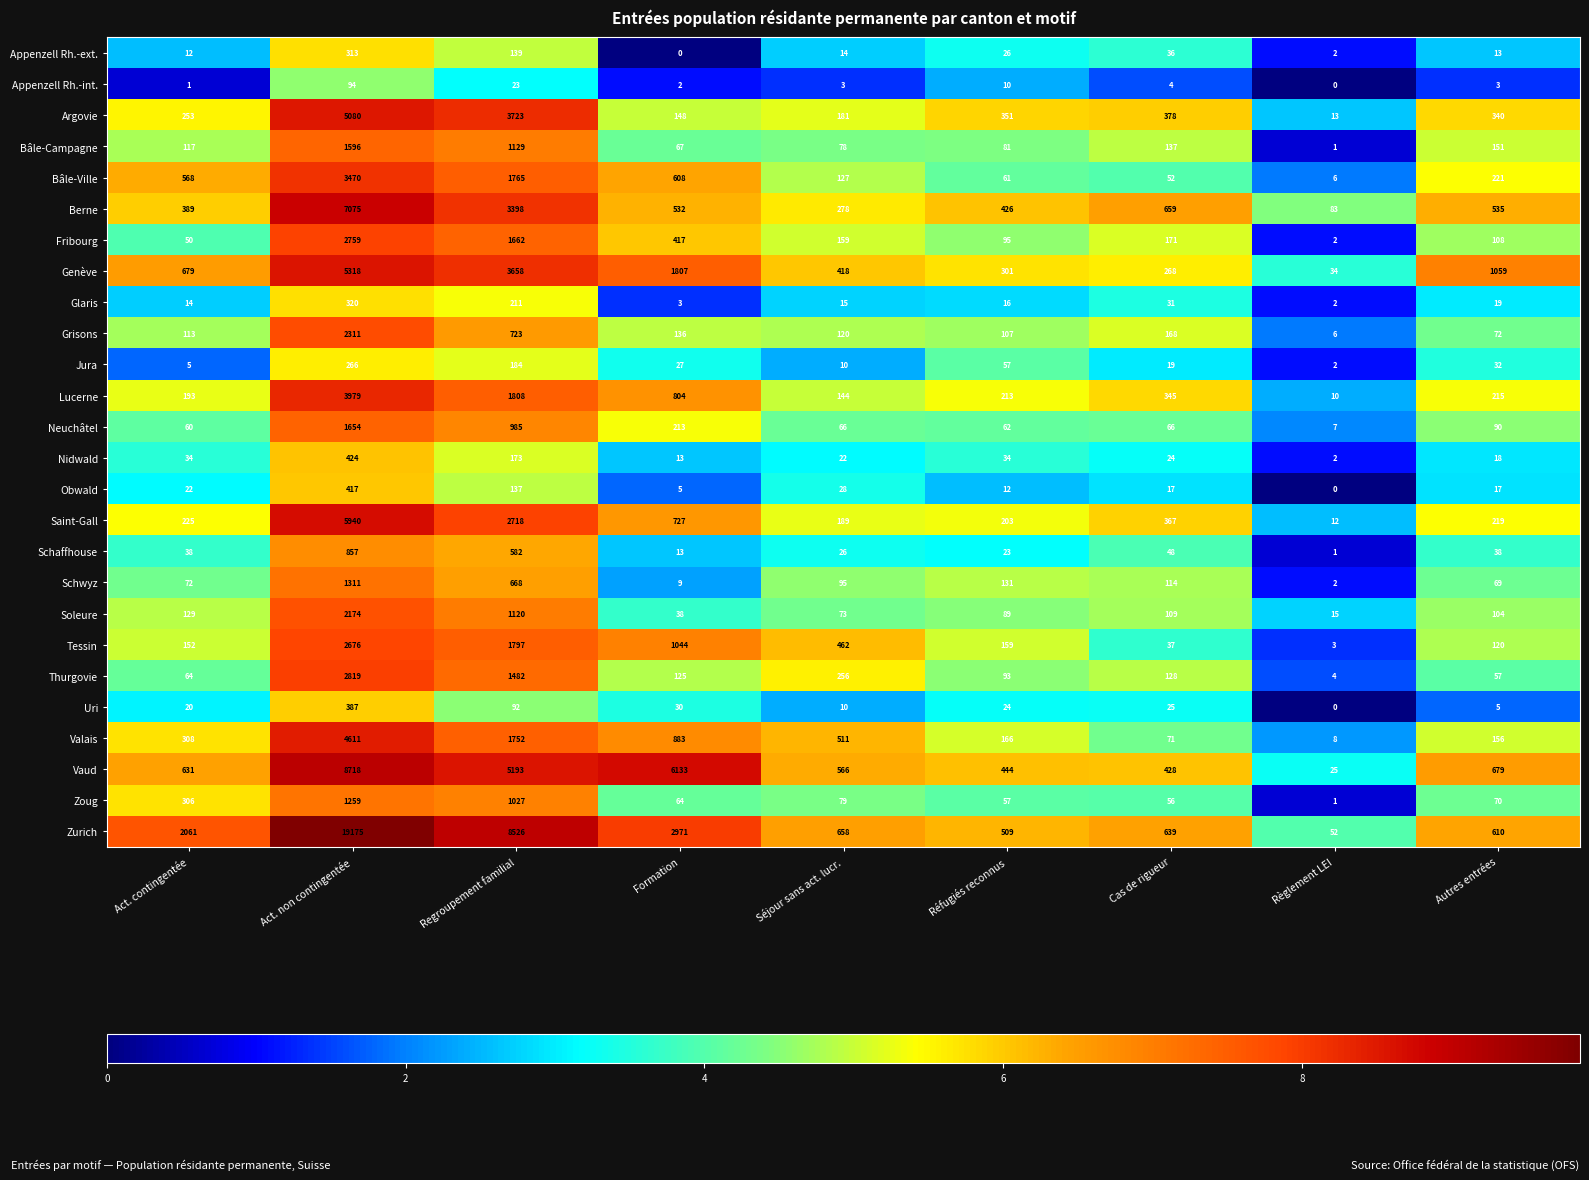

At how many categories does at least one series exceed 1836?

4